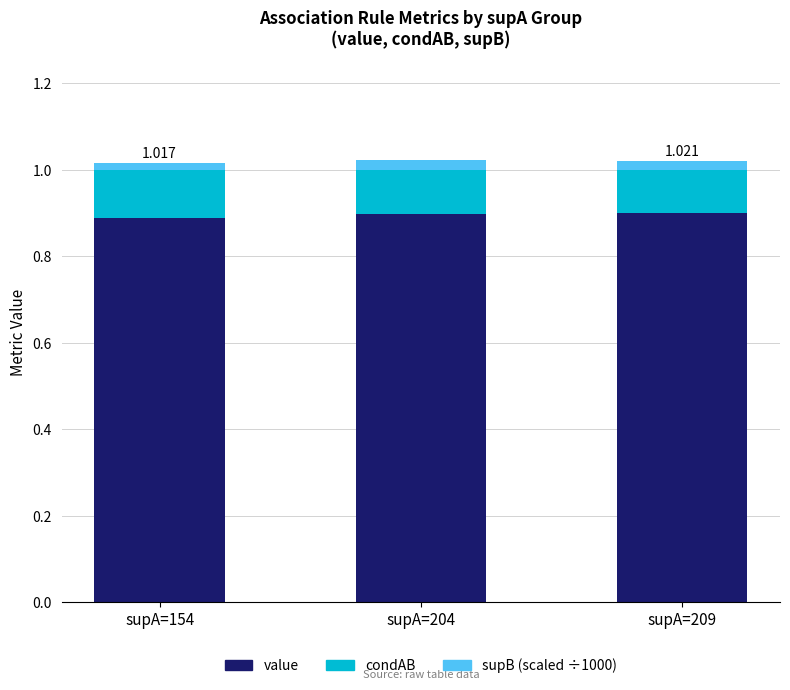

What is the total value across all series at supA=209?

1.0